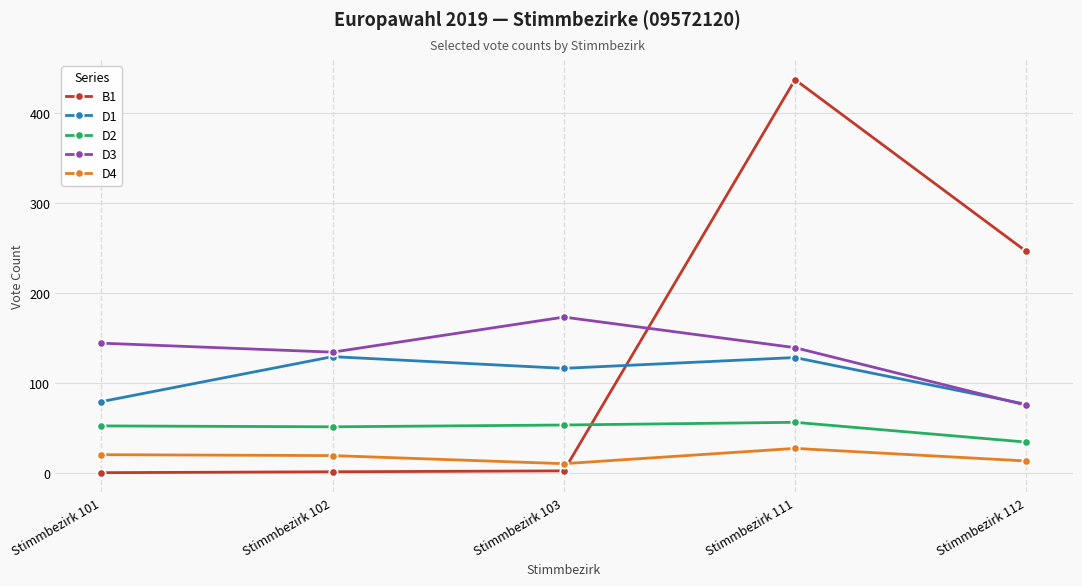

What is the highest value of the D2 series?

56